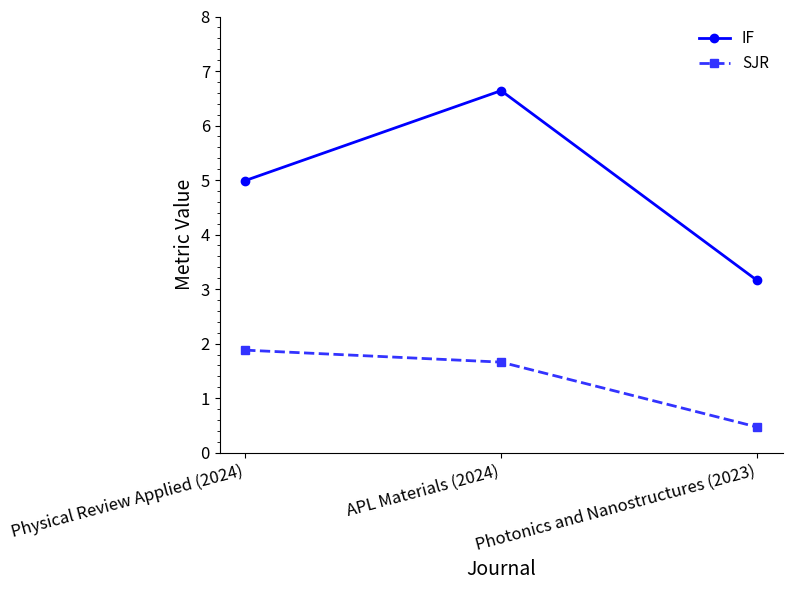

Between Physical Review Applied (2024) and APL Materials (2024), which series saw the biggest shift?

IF